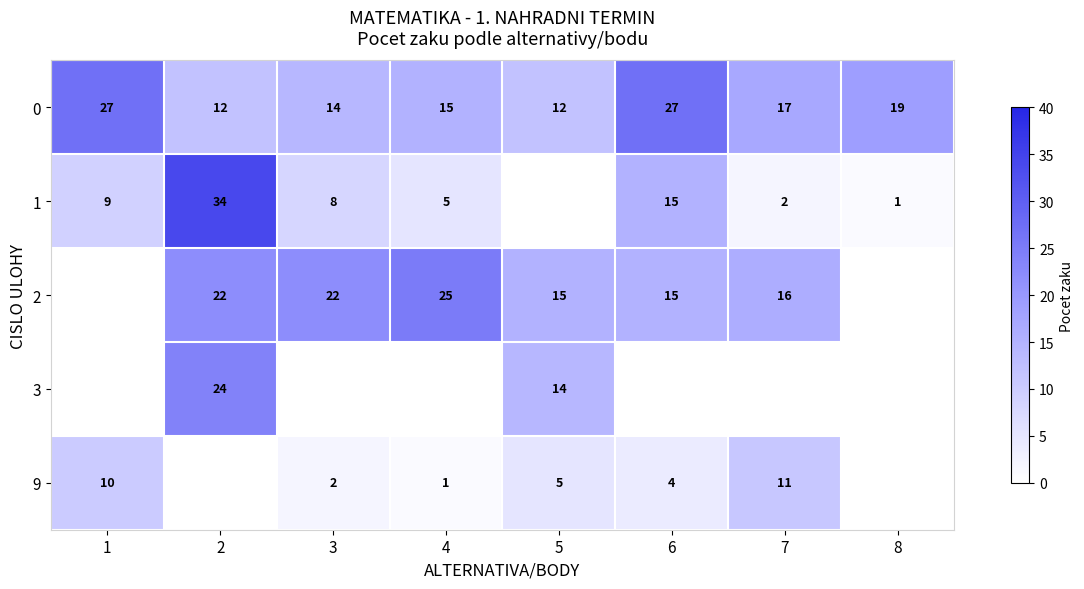

At which label is 0 closest to 19?

8